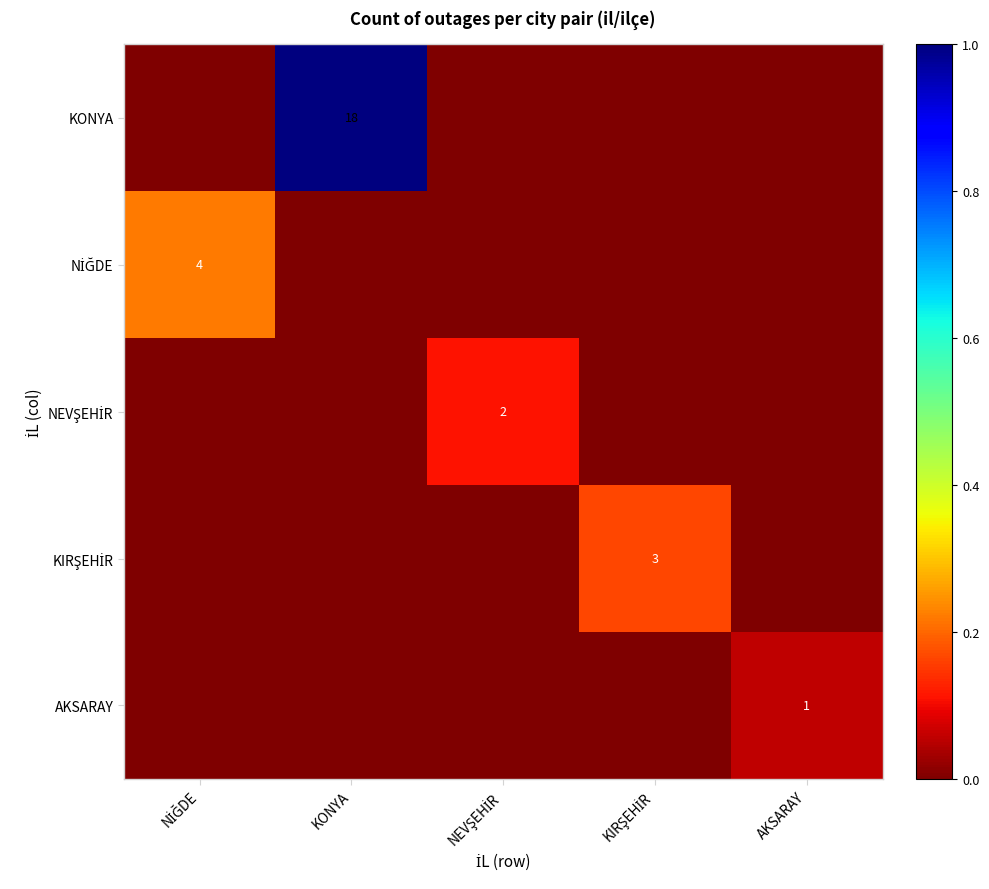

Is the value of KIRŞEHİR at NİĞDE greater than the value of AKSARAY at KONYA?

No